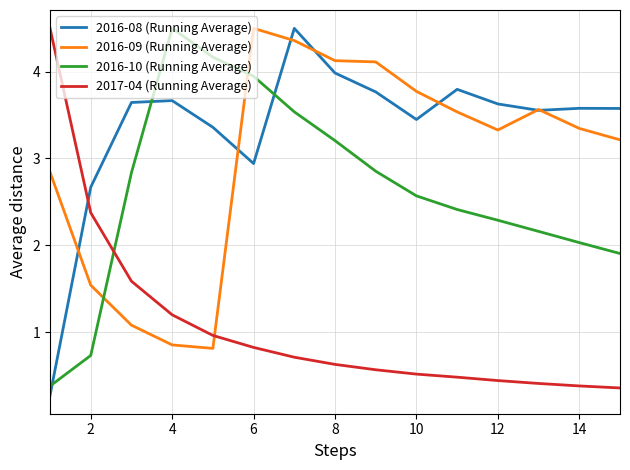

What are all the series names shown in the legend?

2016-08 (Running Average), 2016-09 (Running Average), 2016-10 (Running Average), 2017-04 (Running Average)